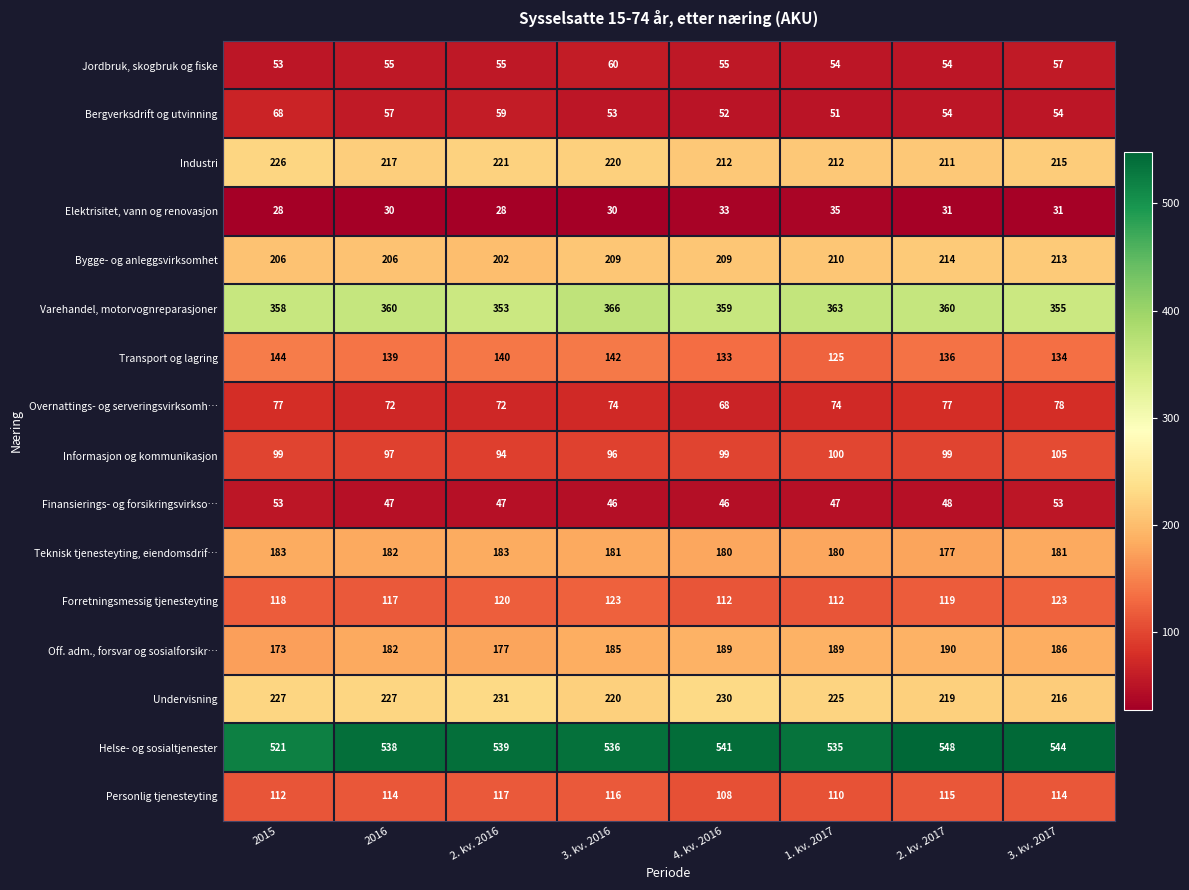

Is it true that Personlig tjenesteyting equals 164 at 2. kv. 2017?

False